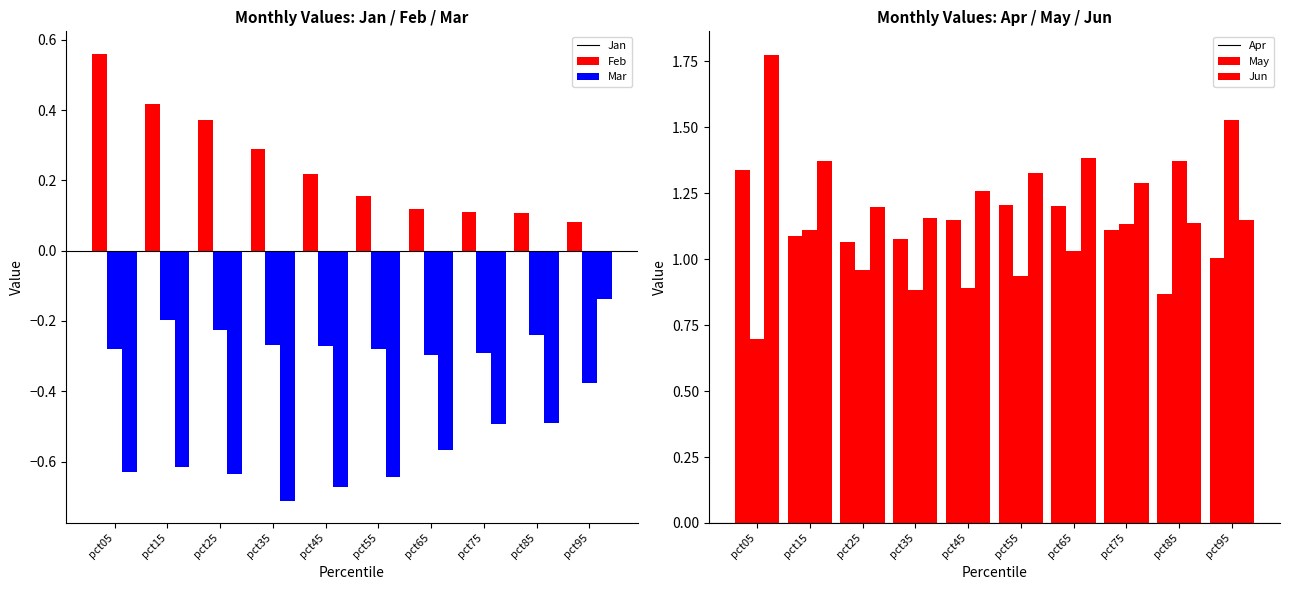

What is the value of the Mar bar at the 5th from the left?

-0.7